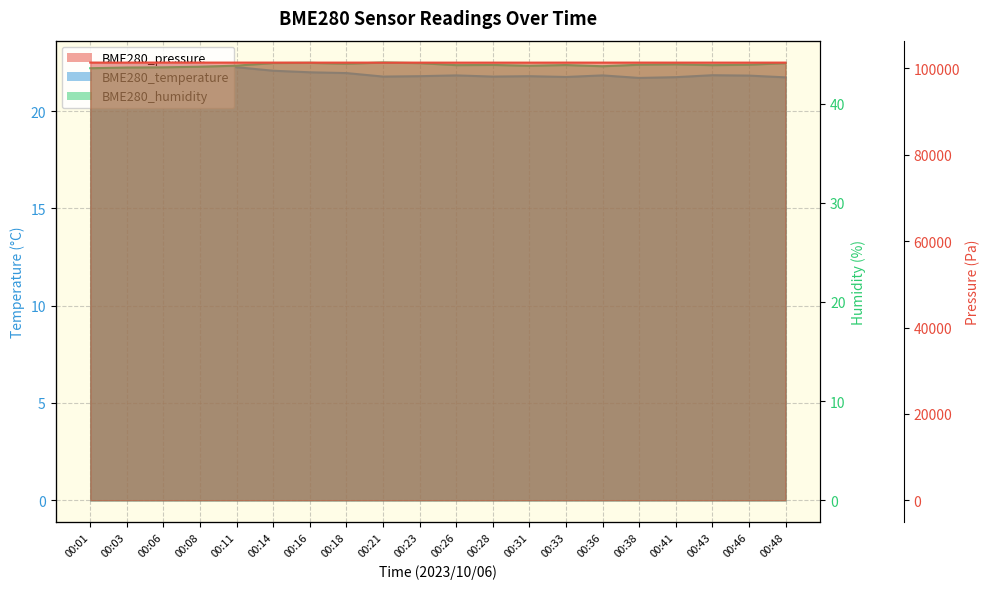

What is the greatest value displayed?

101363.6